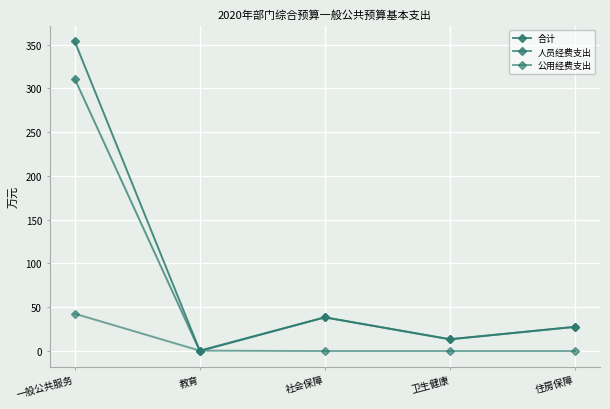

How many series are shown in this chart?

3